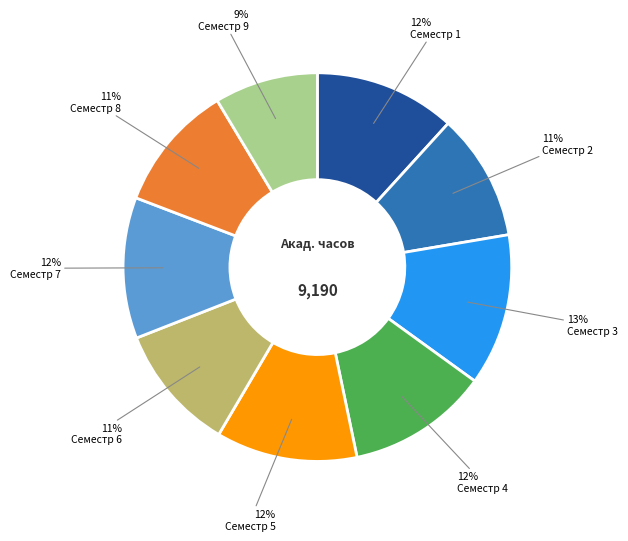

Is there a majority slice in this chart?

No